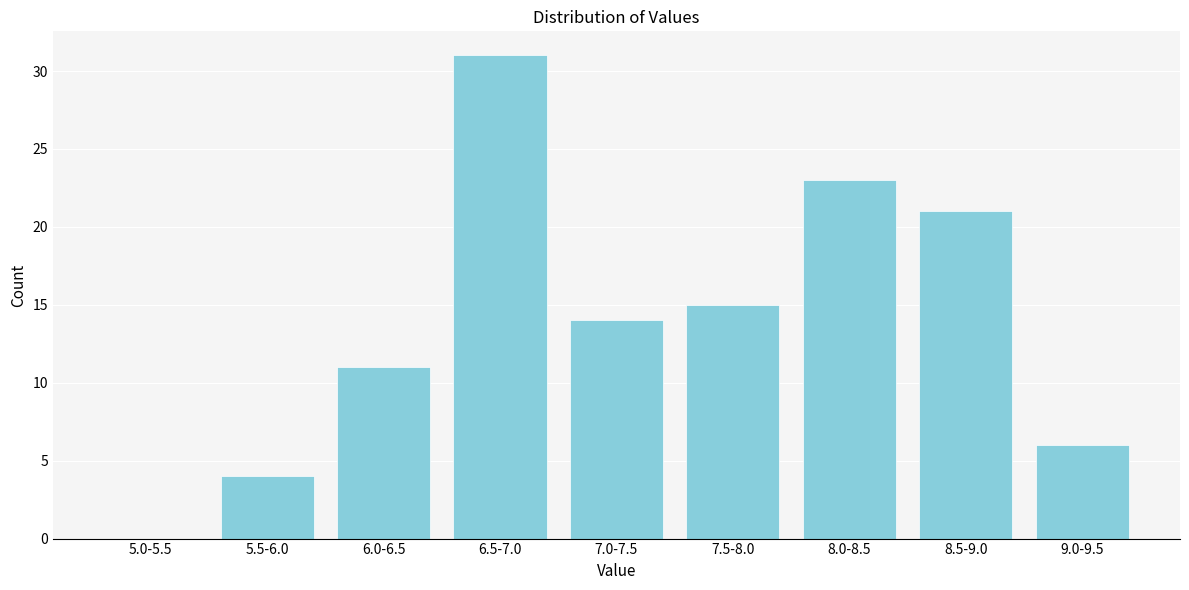

Reading left to right, extract all data points from this chart.

5.0-5.5=0	5.5-6.0=4	6.0-6.5=11	6.5-7.0=31	7.0-7.5=14	7.5-8.0=15	8.0-8.5=23	8.5-9.0=21	9.0-9.5=6